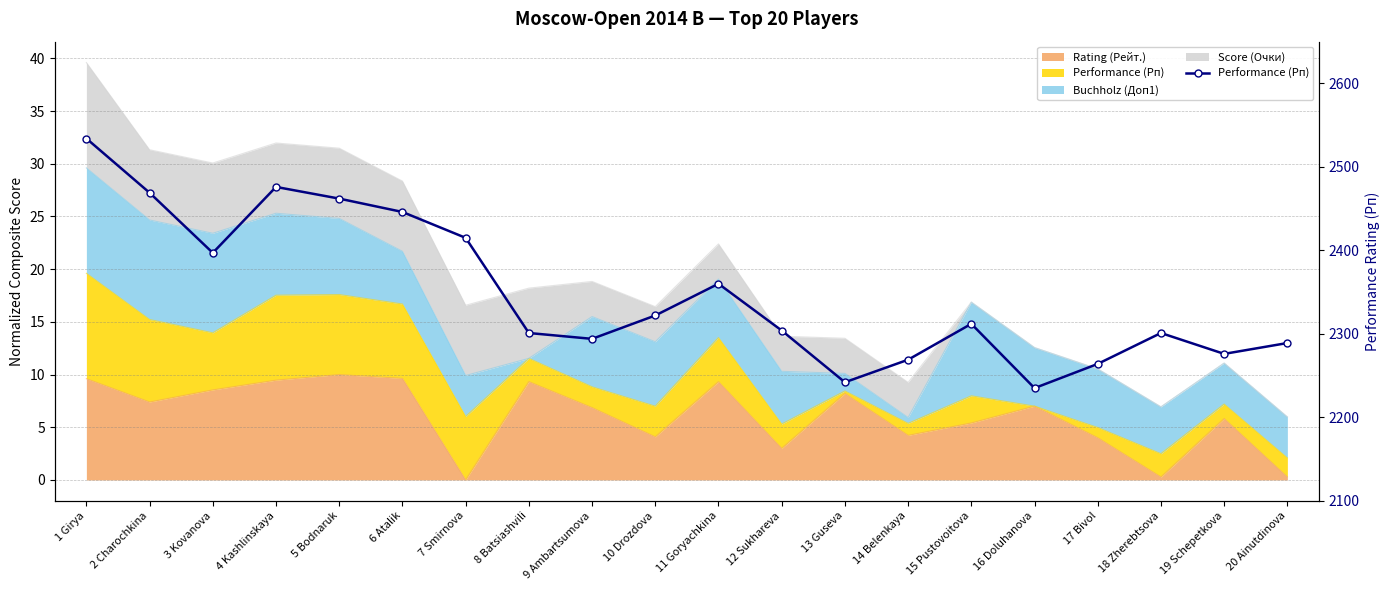

What is the maximum value shown in the chart?

2534